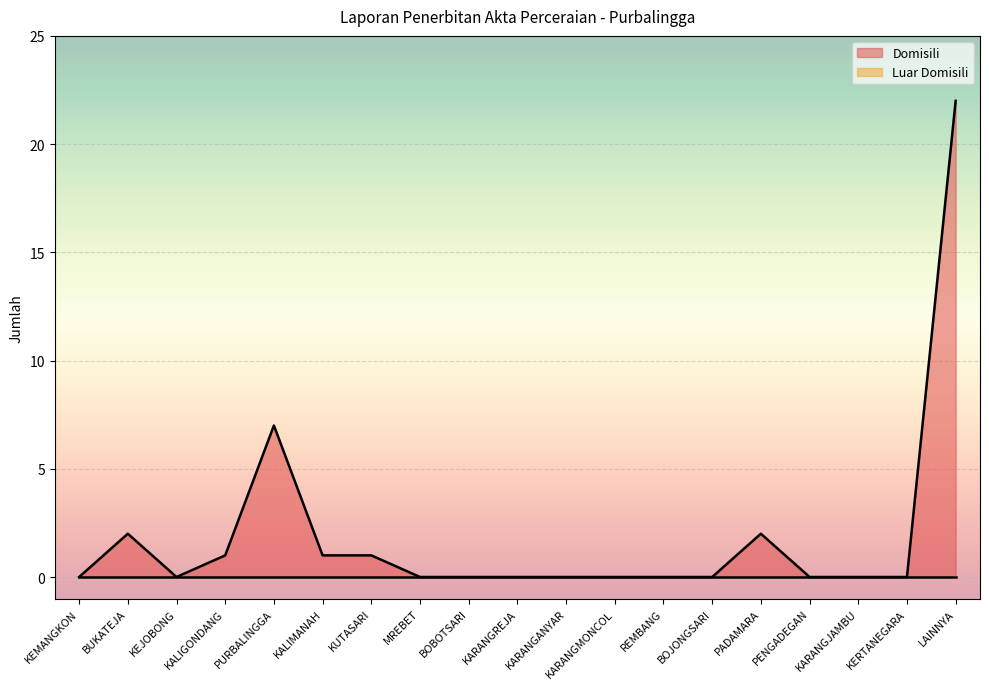

What is the change in value from REMBANG to LAINNYA?

+22